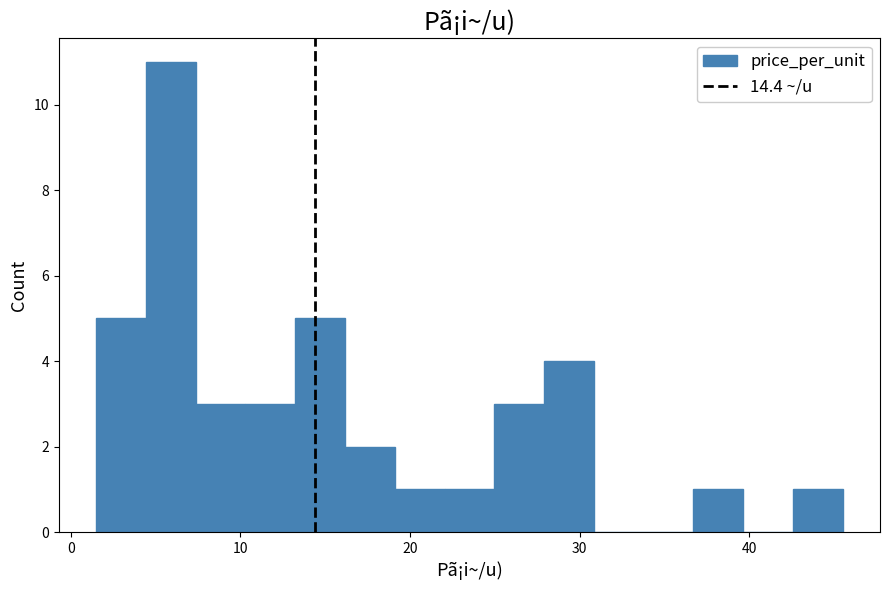

Read against the x-axis, roughly where is the centre of the tallest bar?

6